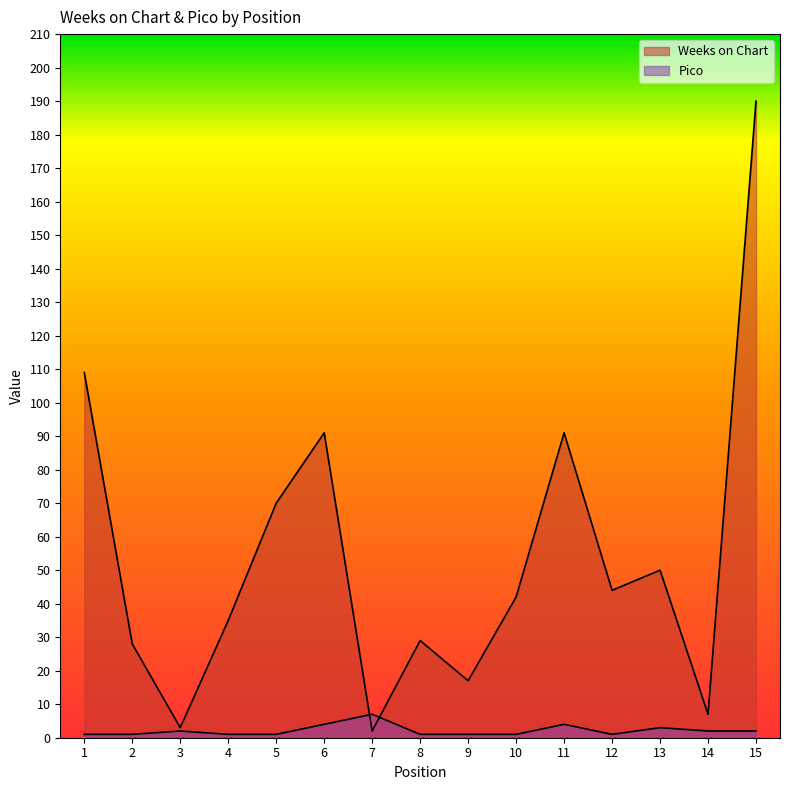

True or false: Pico and Weeks on Chart intersect in this chart.

True